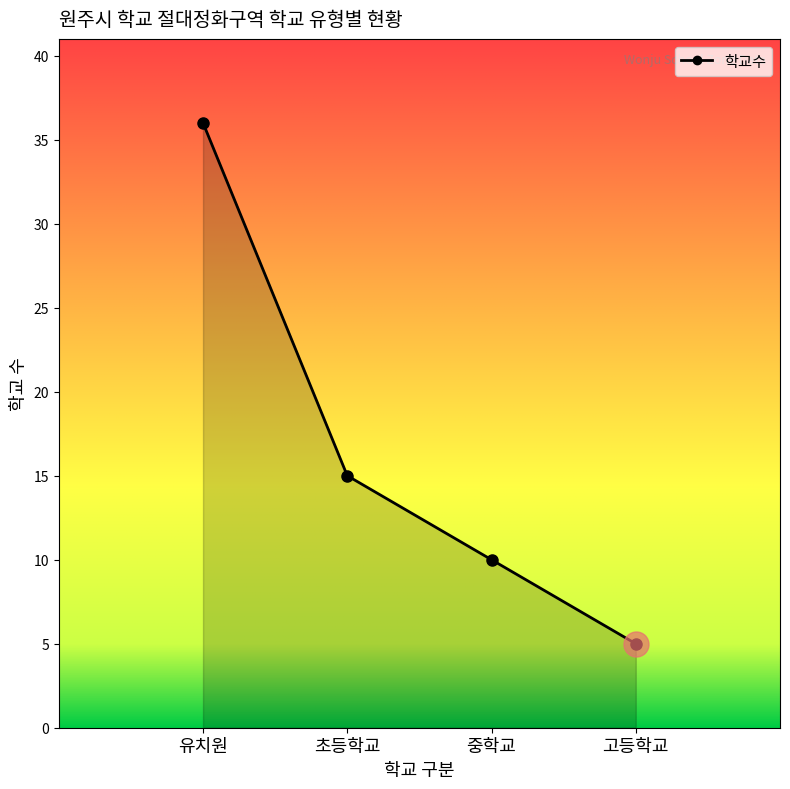

What is the difference between the second highest and minimum values?

10